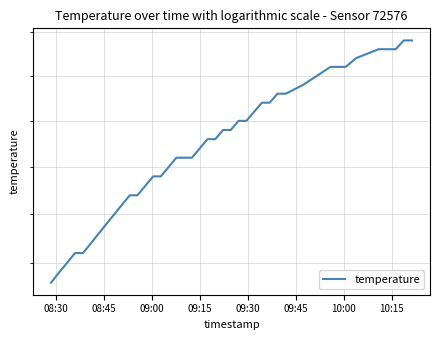

Does the chart have visible grid lines?

Yes